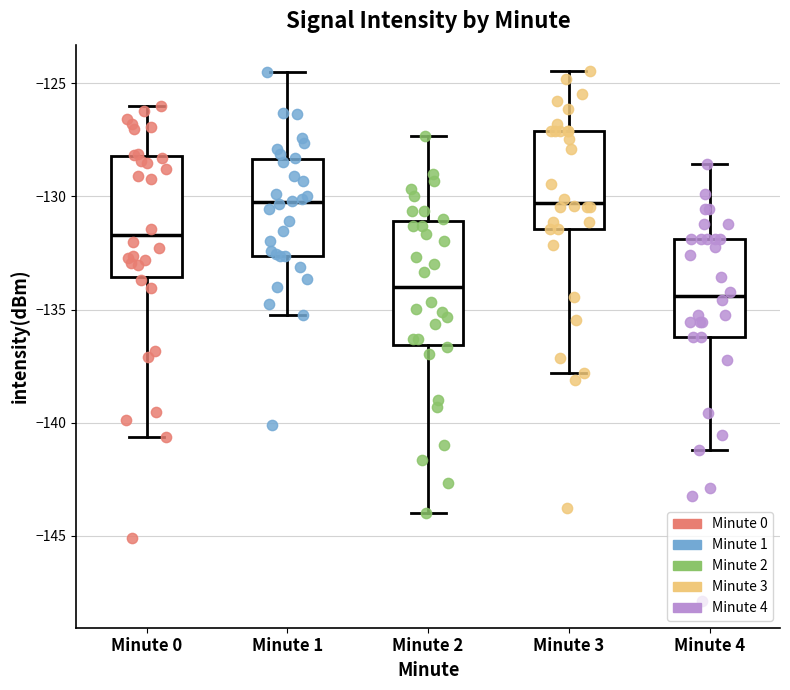

Reading left to right, transcribe this box plot: for each box, give where its median line is, the range the box spans, and where its two whiskers end, as read against the y-axis. The values are not printed on the chart, so give them approximately, as read against the axis.

Minute 0: median -131.5, box -133.5 to -128.0, whiskers -140.5 to -126.0
Minute 1: median -130.5, box -132.5 to -128.5, whiskers -135.0 to -124.5
Minute 2: median -134.0, box -136.5 to -131.0, whiskers -144.0 to -127.5
Minute 3: median -130.5, box -131.5 to -127.0, whiskers -138.0 to -124.5
Minute 4: median -134.5, box -136.0 to -132.0, whiskers -141.0 to -128.5